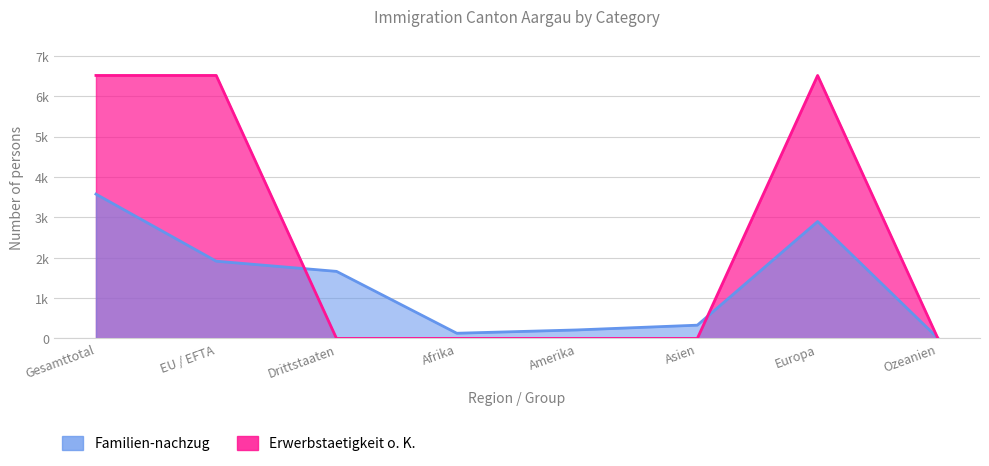

What is the value of the Erwerbstaetigkeit ohne Kontingentierung point at the 7th from the left?

6512